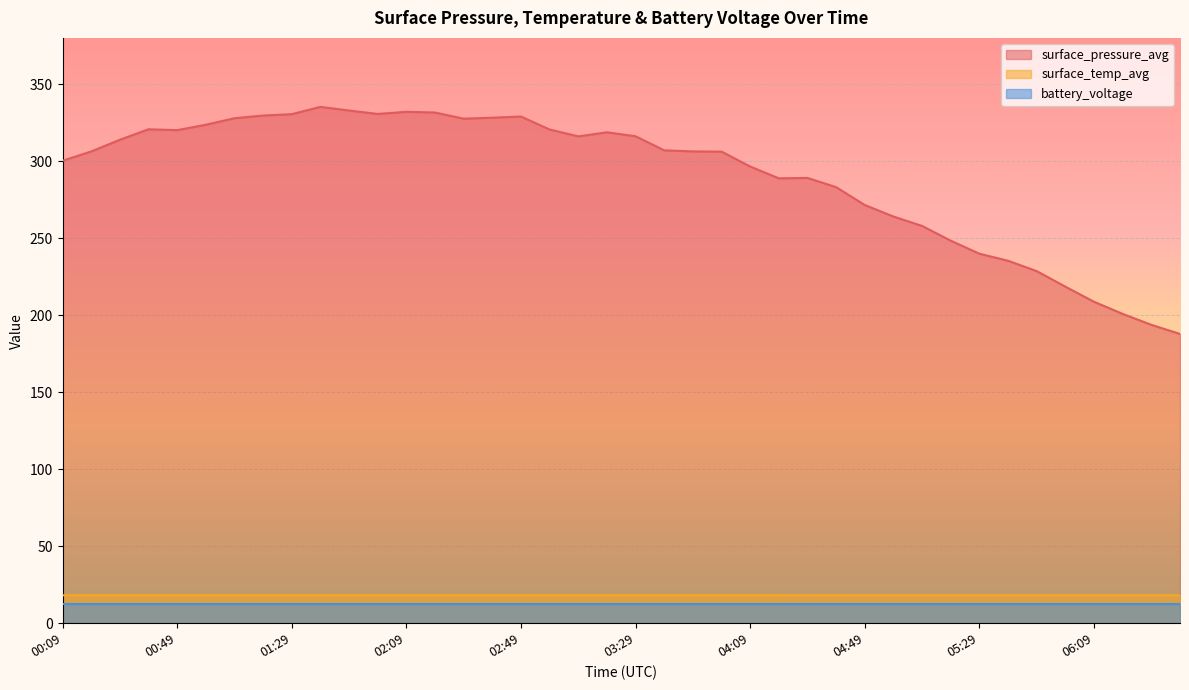

What is the label of the 15th point from the right?

04:19